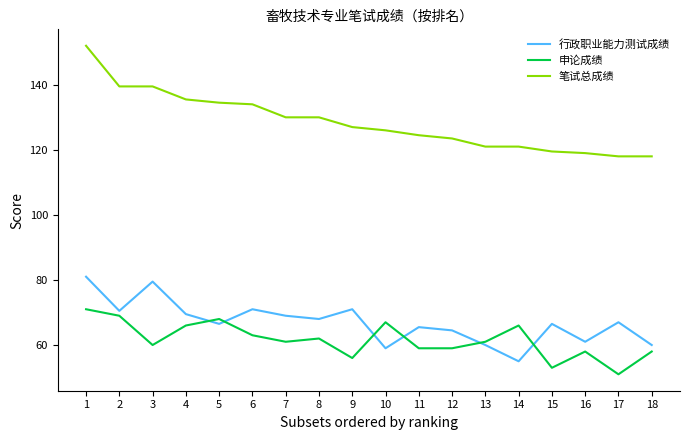

Reading right to left, list all the values displayed in this chart.

行政职业能力测试成绩: 60.0	67.0	61.0	66.5	55.0	60.0	64.5	65.5	59.0	71.0	68.0	69.0	71.0	66.5	69.5	79.5	70.5	81.0
申论成绩: 58.0	51.0	58.0	53.0	66.0	61.0	59.0	59.0	67.0	56.0	62.0	61.0	63.0	68.0	66.0	60.0	69.0	71.0
笔试总成绩: 118.0	118.0	119.0	119.5	121.0	121.0	123.5	124.5	126.0	127.0	130.0	130.0	134.0	134.5	135.5	139.5	139.5	152.0